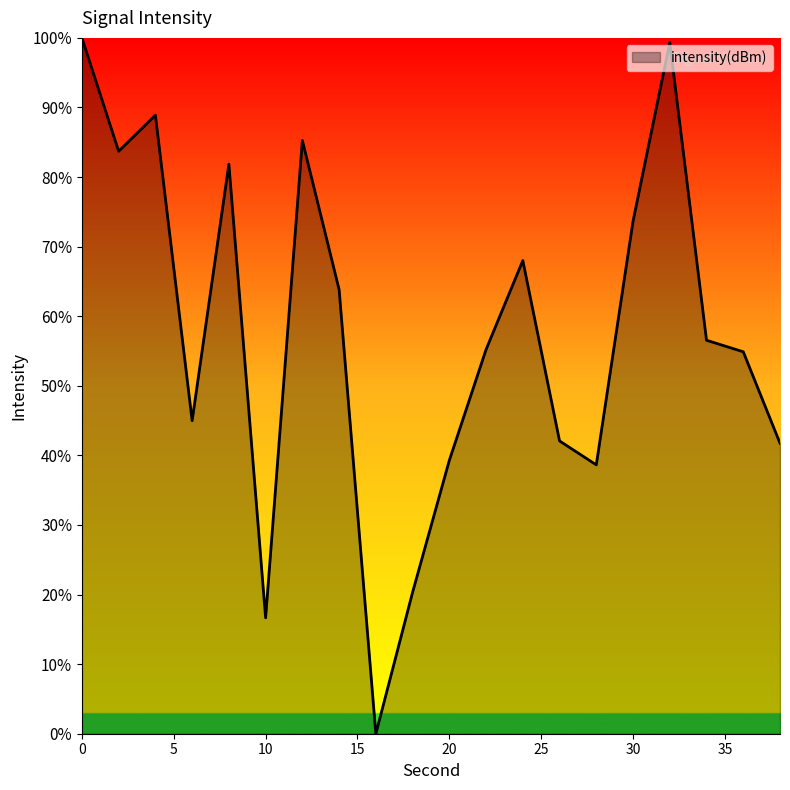

What is the difference between the maximum and minimum values?

100.0